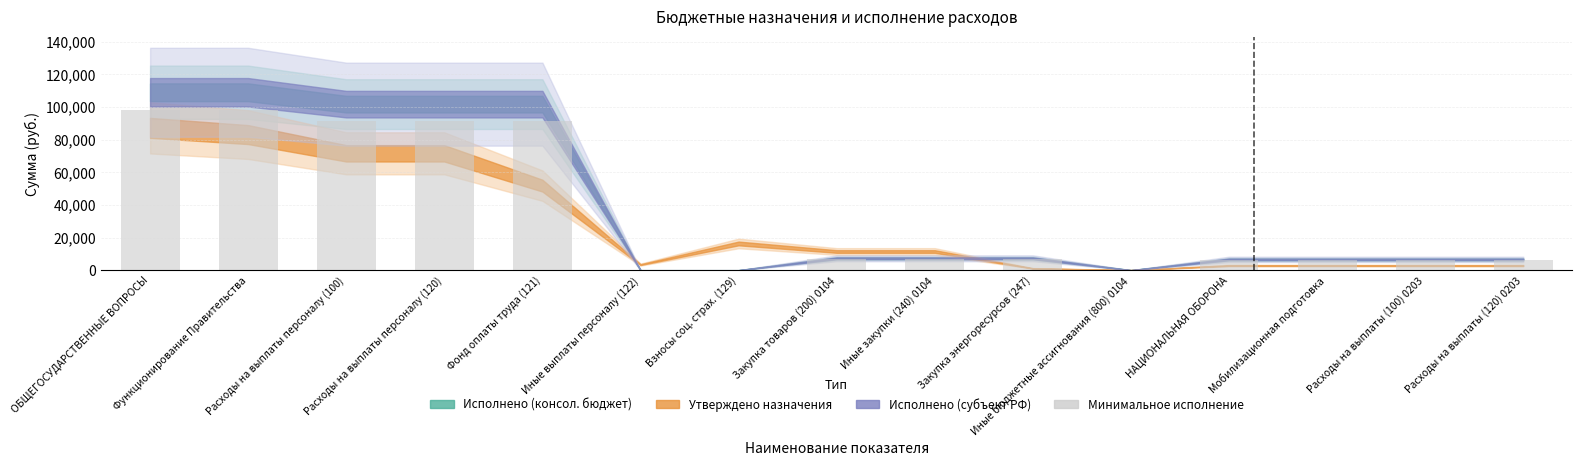

What is the sum of all values?

514118.6